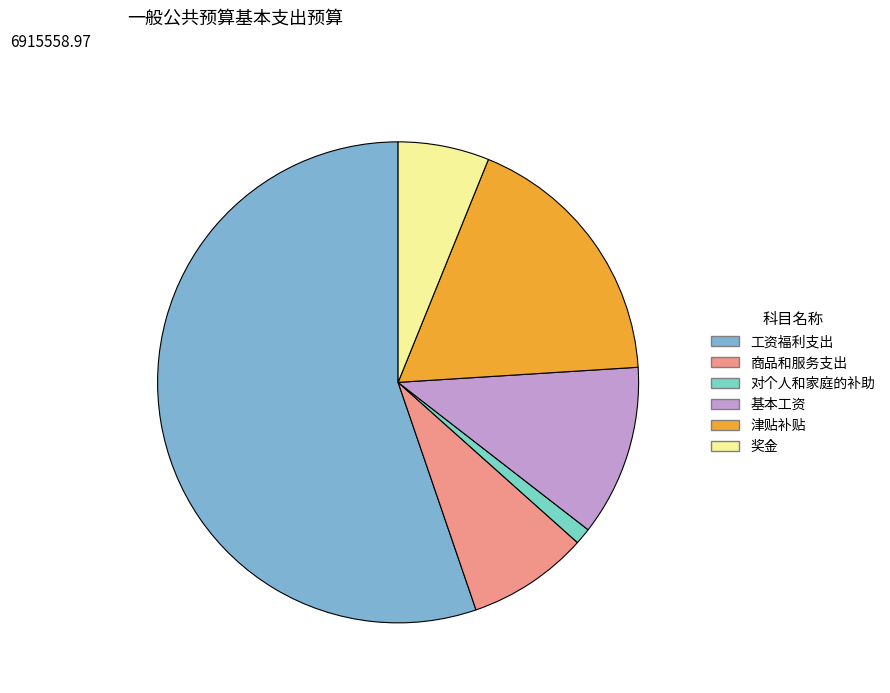

Combined, do 商品和服务支出 and 工资福利支出 account for over 50%?

Yes